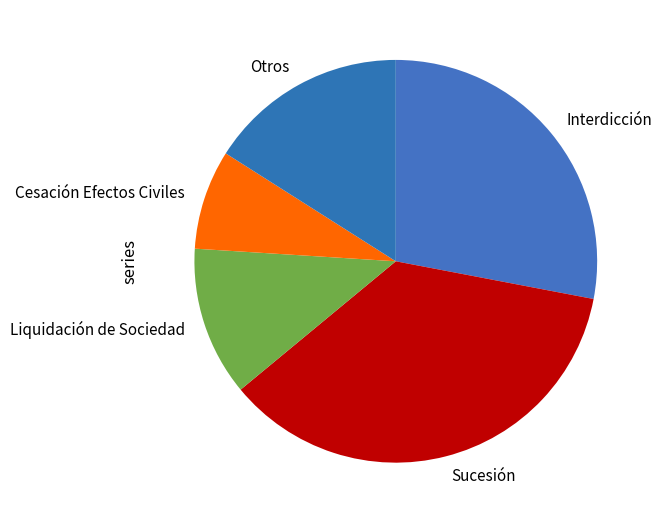

Which slice is the largest?

Sucesión